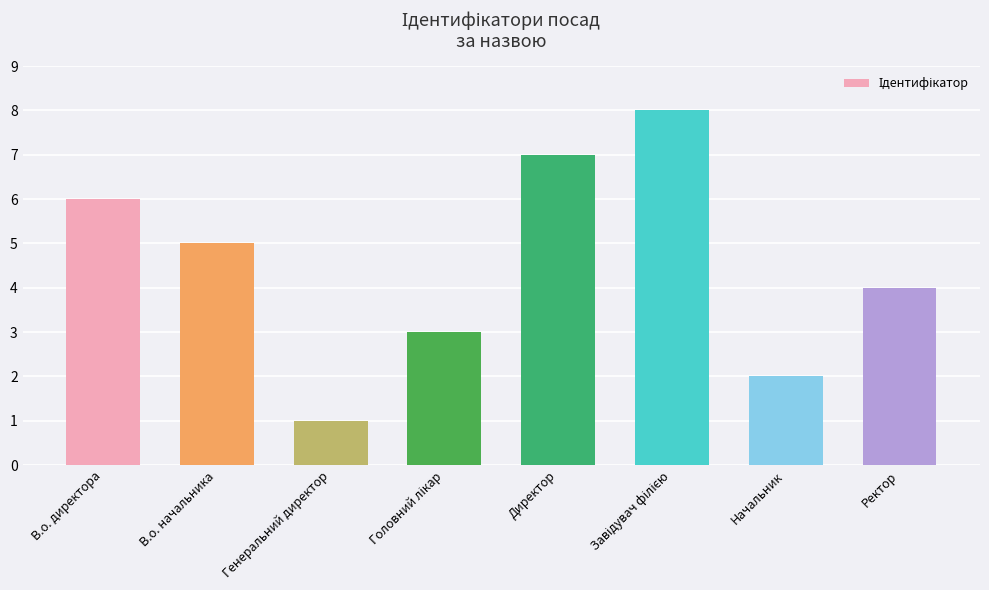

Count the number of categories in the chart.

8